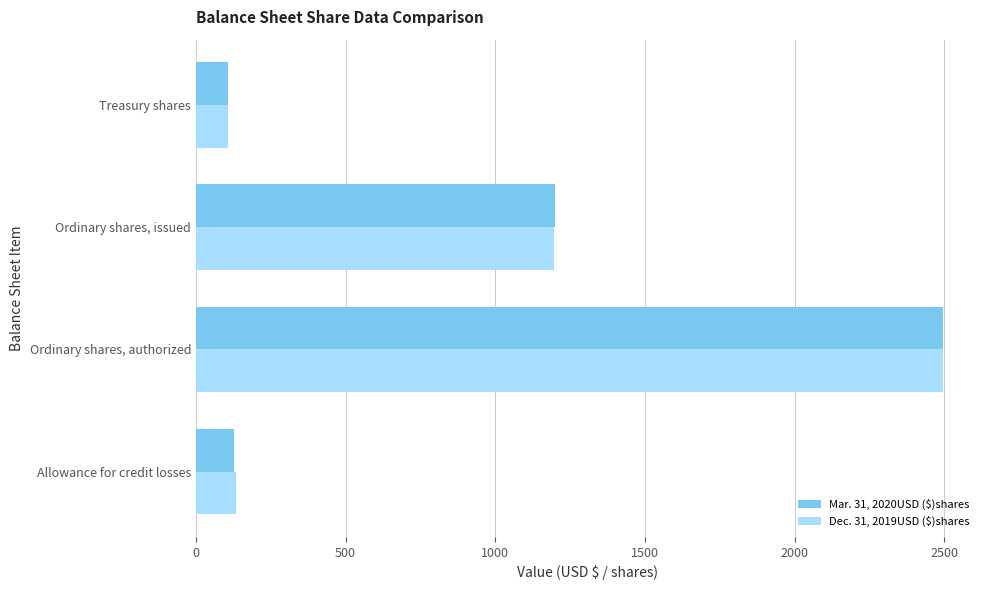

Between Allowance for credit losses and Ordinary shares, authorized, which series saw the biggest shift?

Mar. 31, 2020USD ($)shares